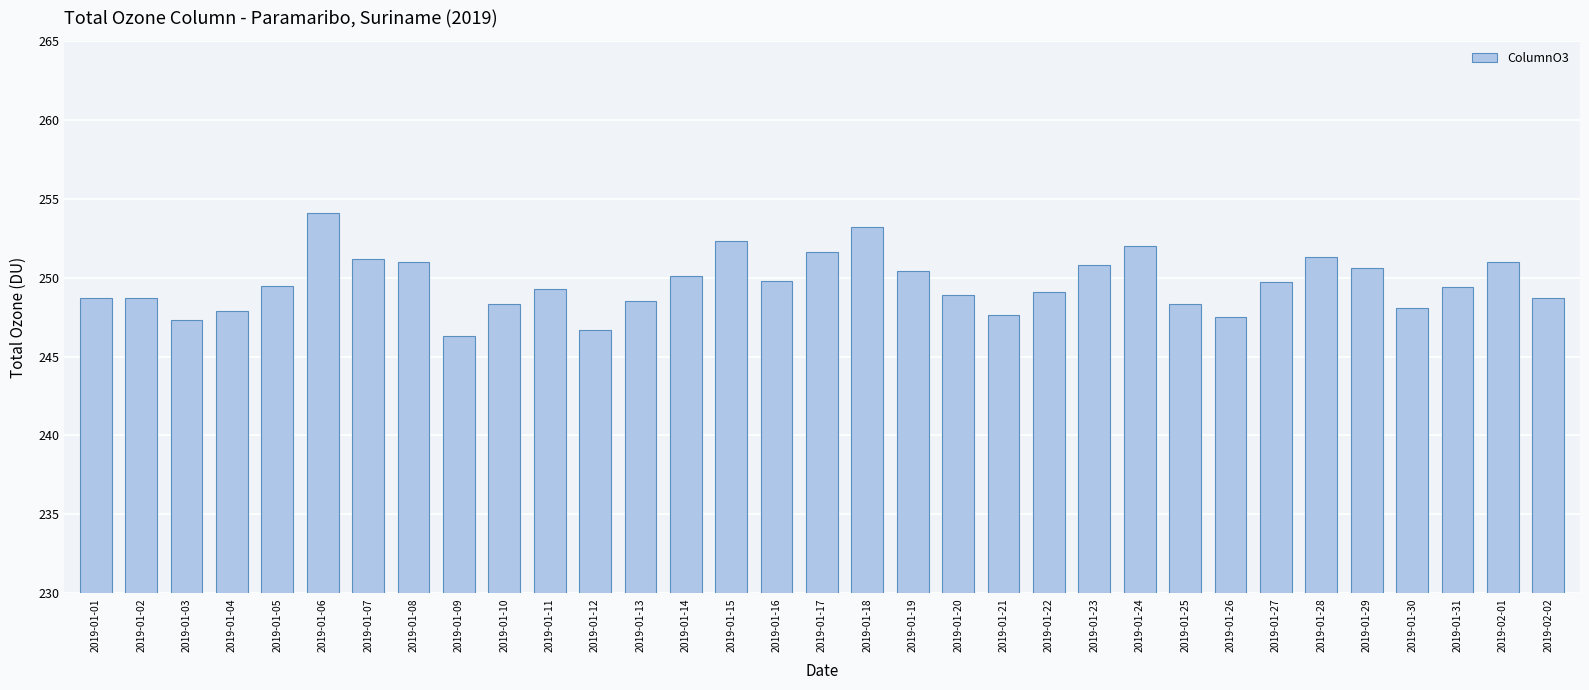

What is the sum of all values?

8237.9